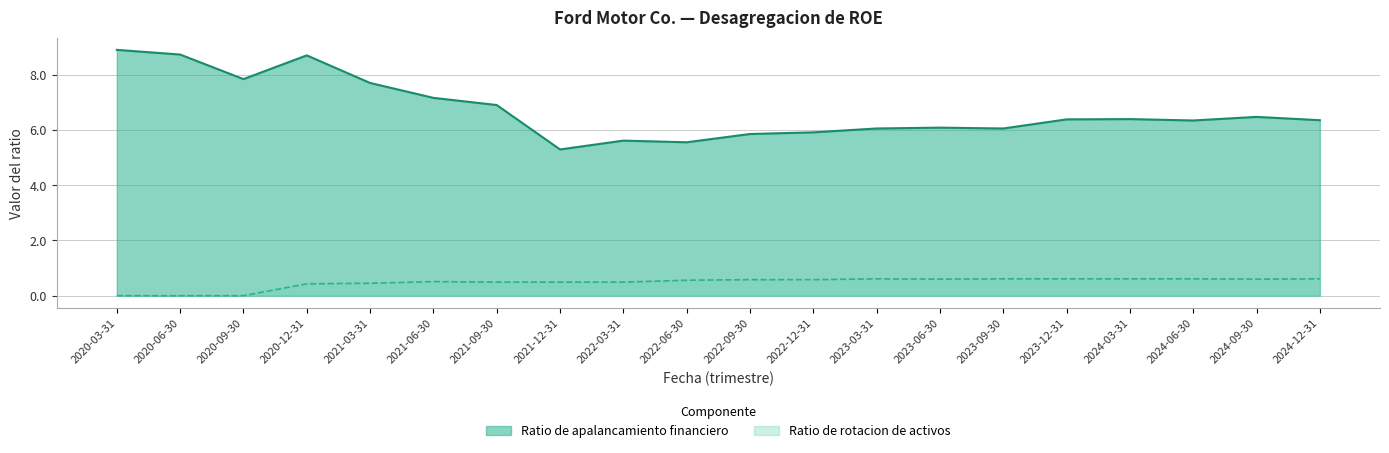

Where does the Ratio de apalancamiento financiero series first go above 6?

2020-03-31